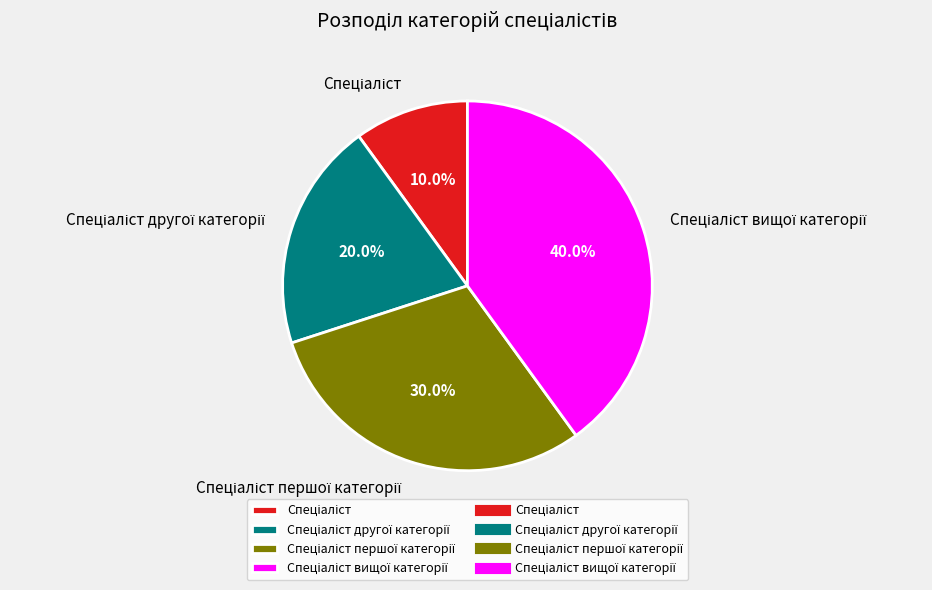

Is there any slice that represents more than half of the pie?

No